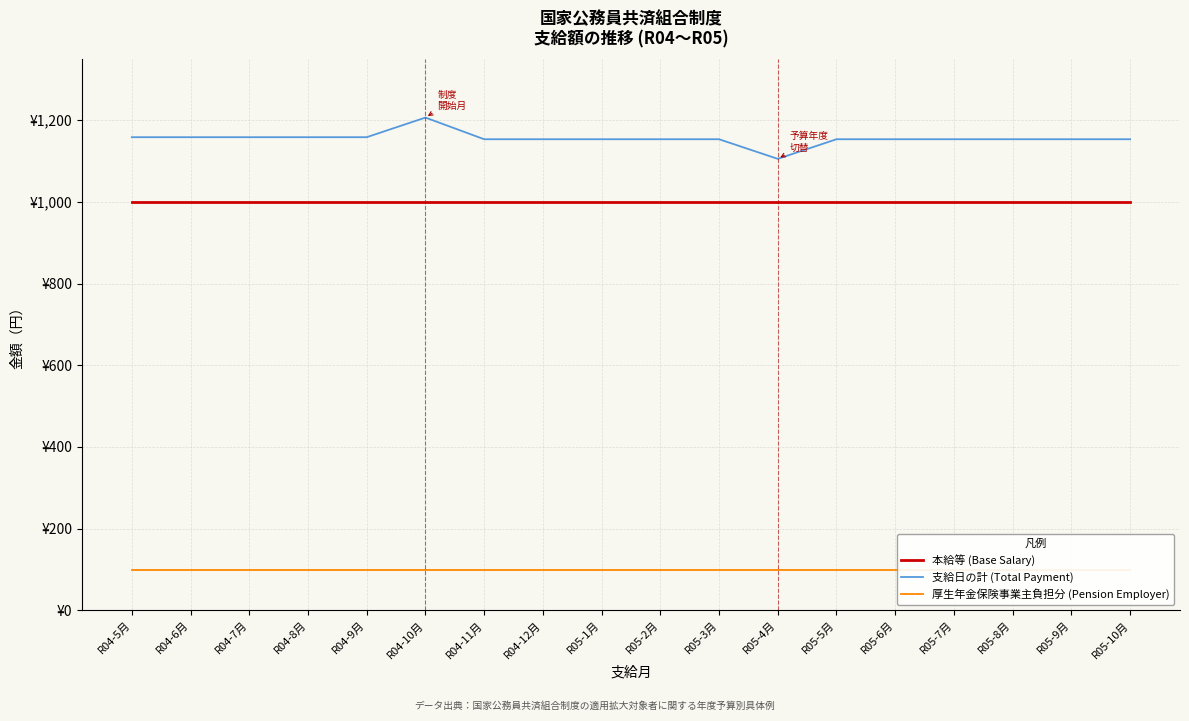

At R05-3月, list the series in order from largest to smallest.

支給日の計 (Total Payment), 本給等 (Base Salary), 厚生年金保険事業主負担分 (Pension Employer)